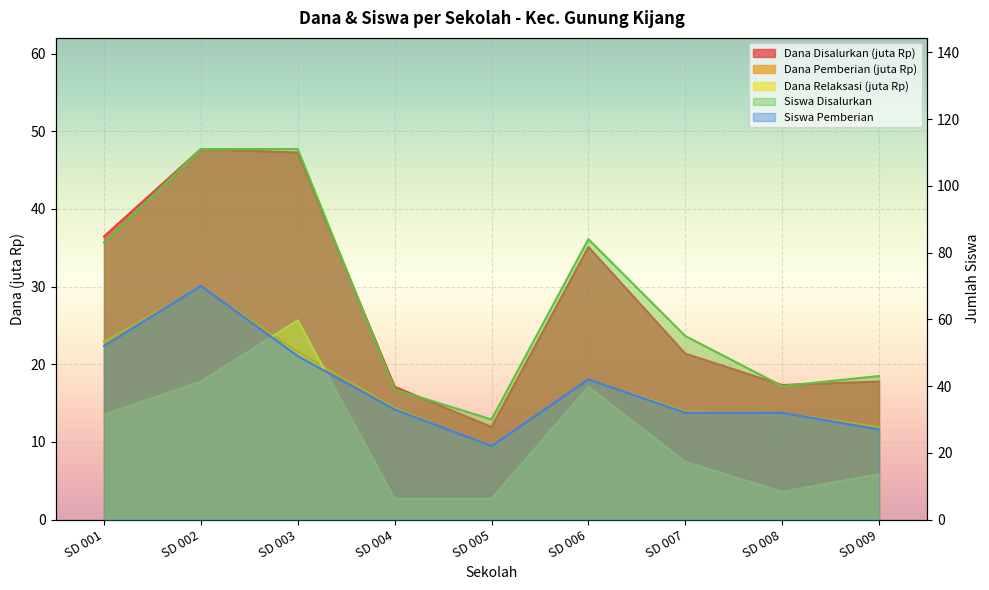

What is the maximum value for Siswa Disalurkan?

111.0